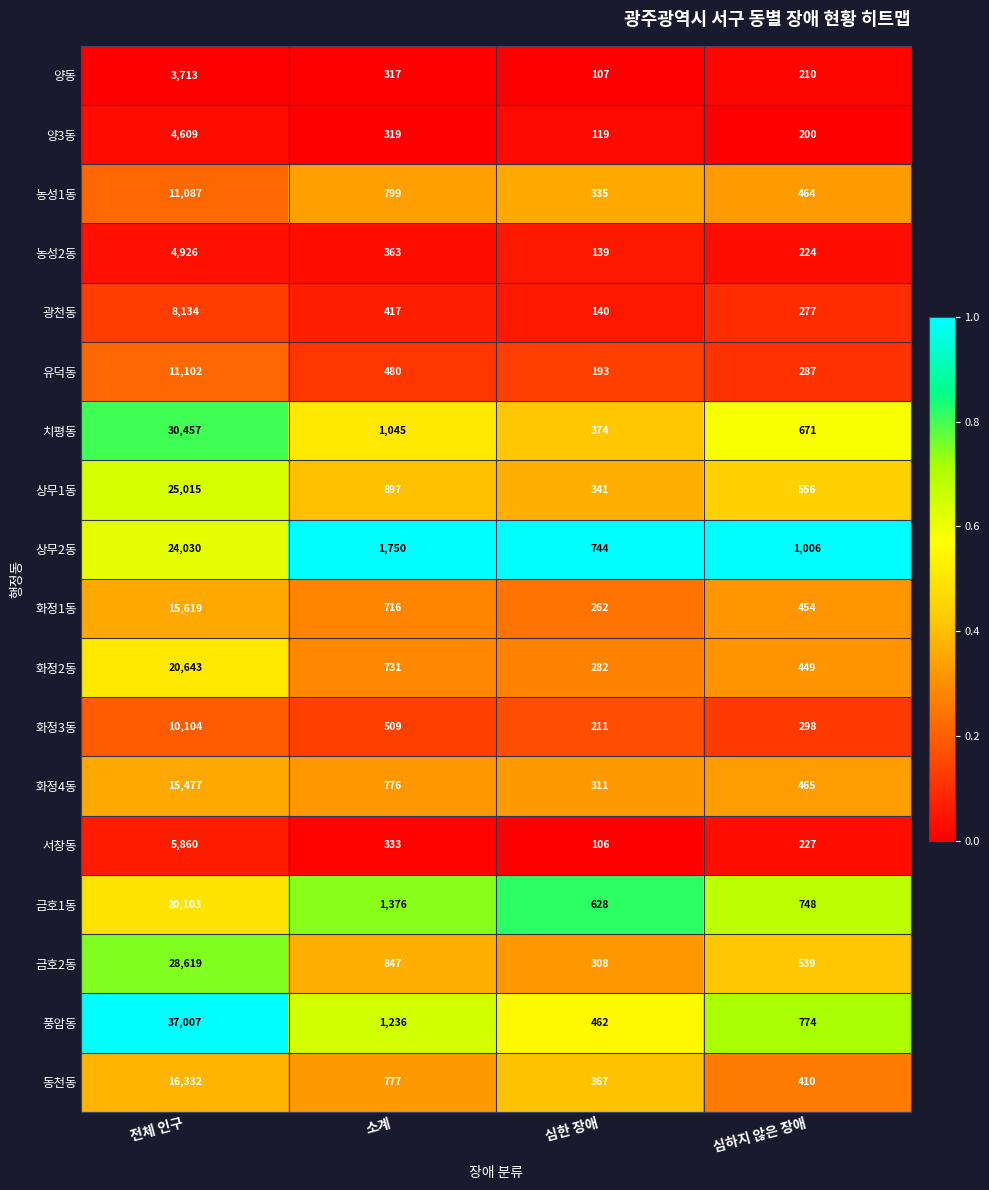

What is the sum of the 광천동 values at 심하지 않은 장애 and 소계?

694